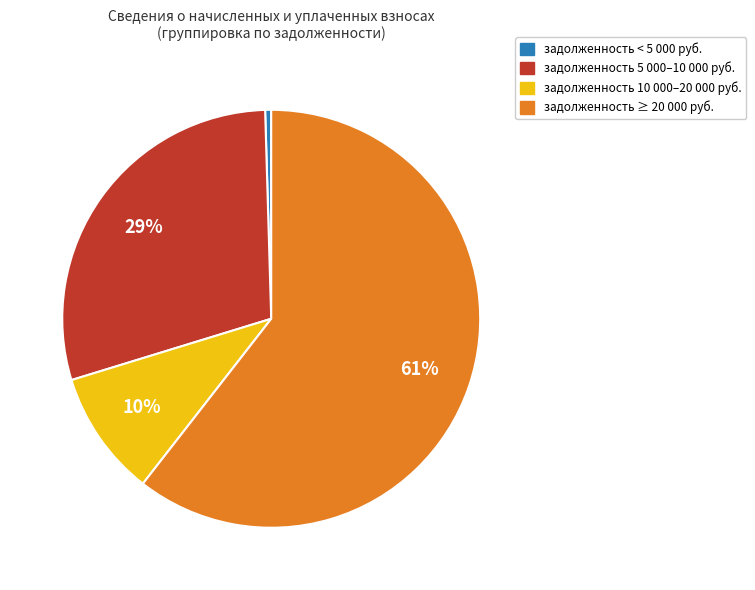

To the nearest percent, what is the average slice percentage?

25%